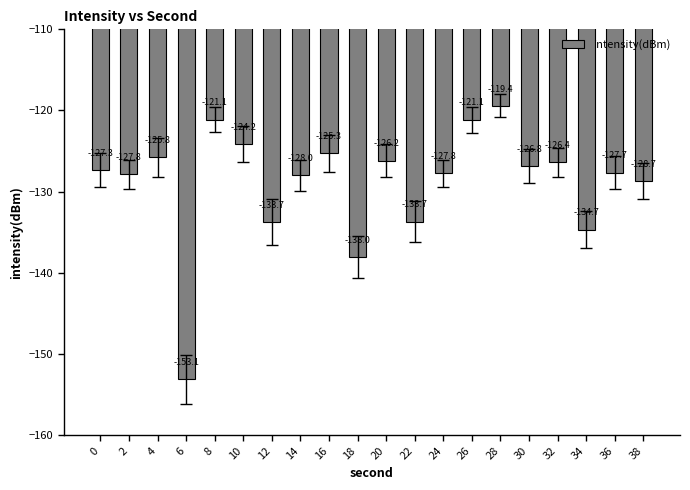

How many distinct data groups are displayed?

1